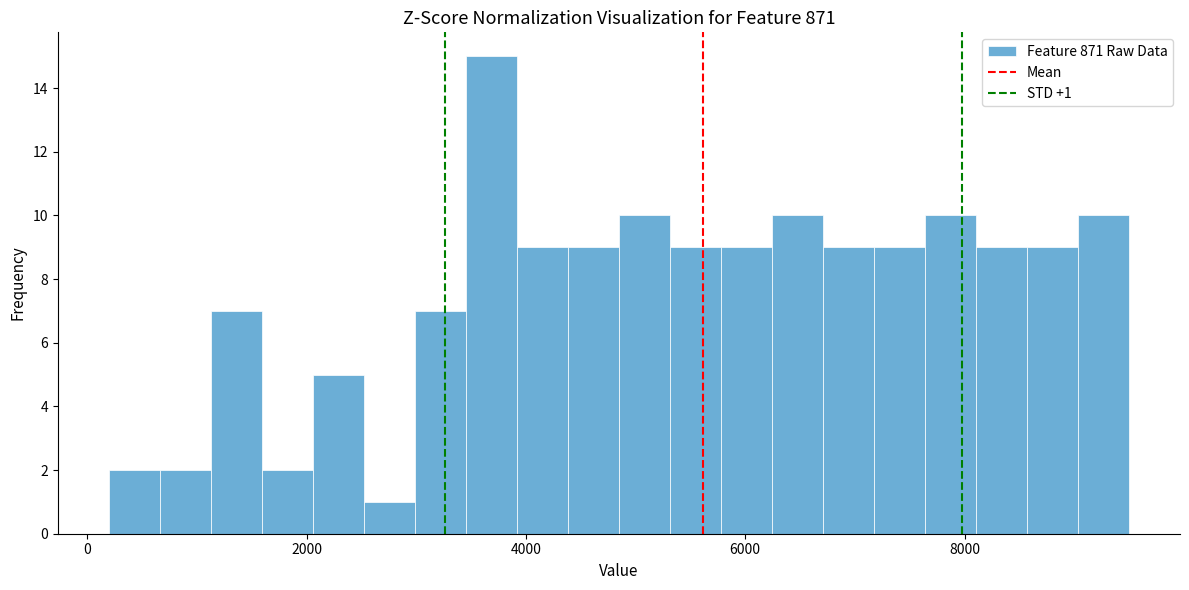

Read against the x-axis, roughly where is the centre of the tallest bar?

3600